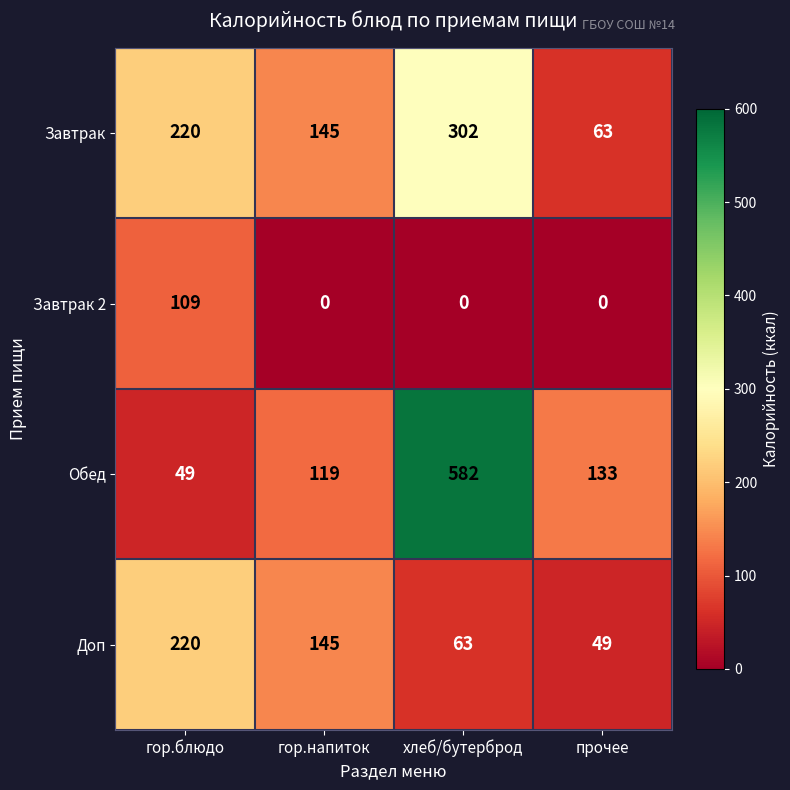

Rank the series by their maximum value, from lowest to highest.

Завтрак 2, Доп, Завтрак, Обед